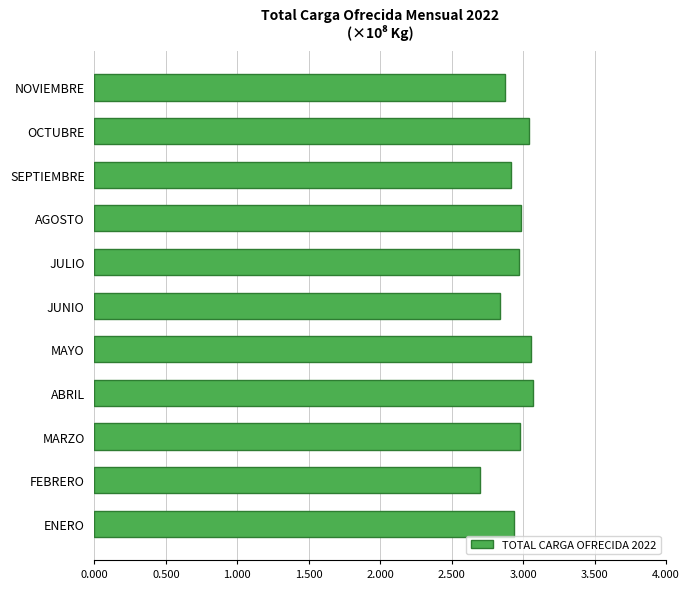

Where is the data nearest to the value 2?

FEBRERO